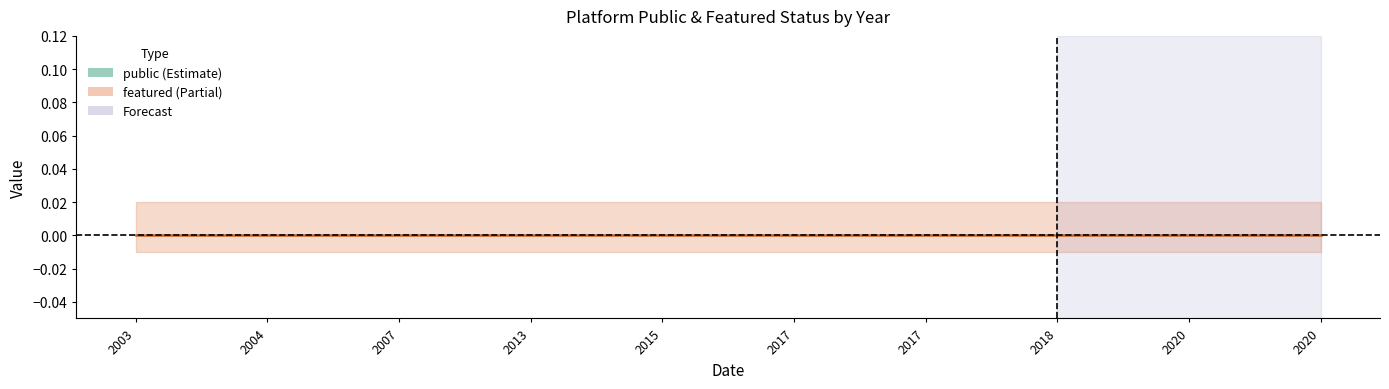

What is the label of the 6th point from the left?

2017